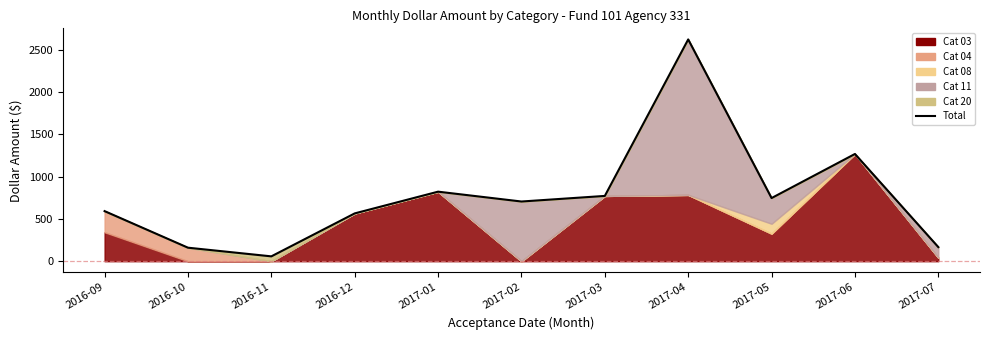

What is the greatest value displayed?

2625.5